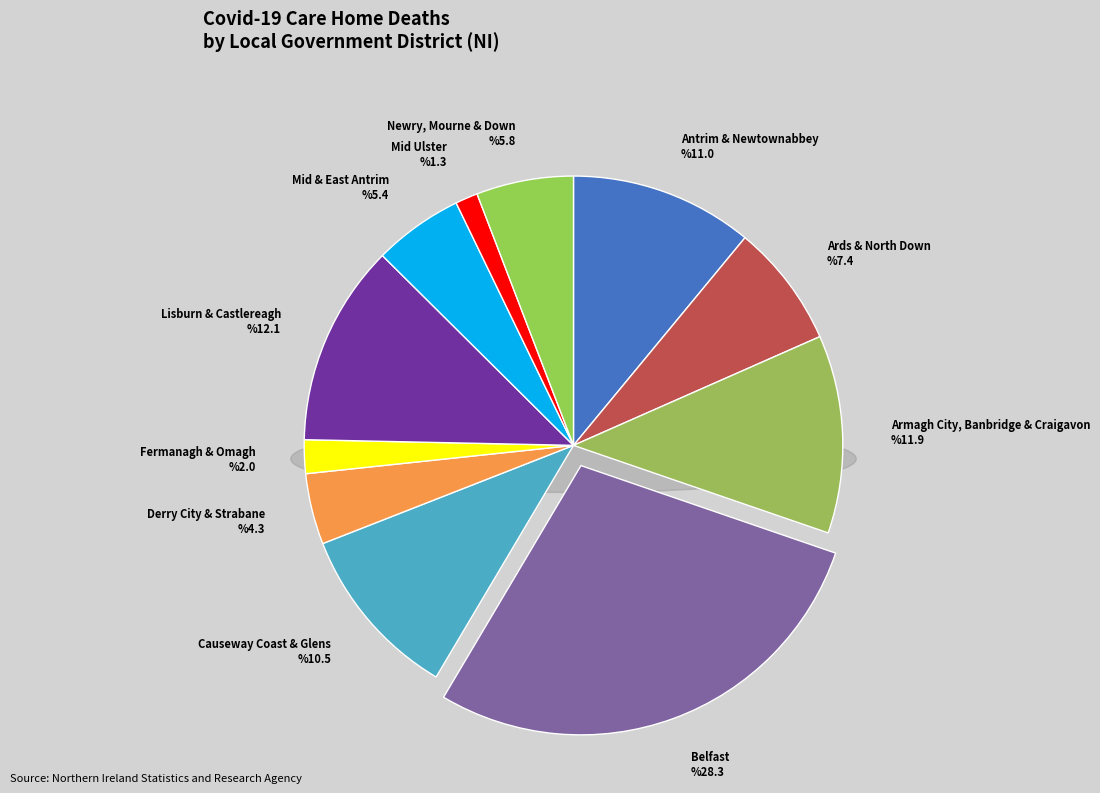

Which has a higher value, Derry City & Strabane or Lisburn & Castlereagh?

Lisburn & Castlereagh